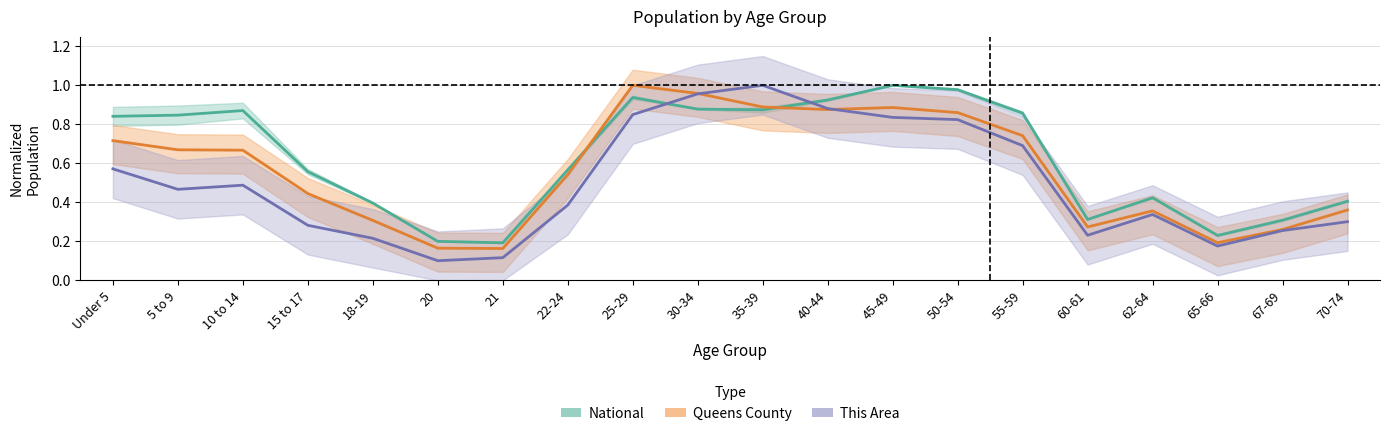

True or false: the data shows 1.4 at 5 to 9.

False